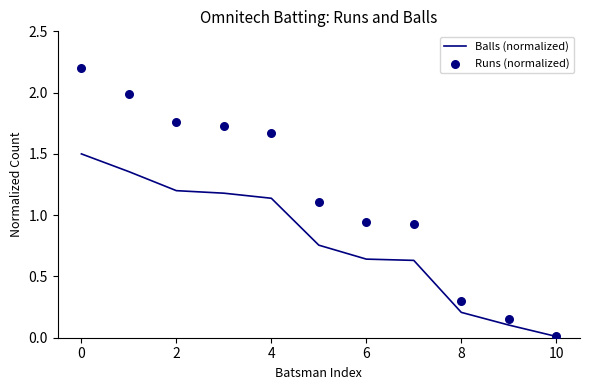

What is the maximum value for Balls (normalized)?

1.5